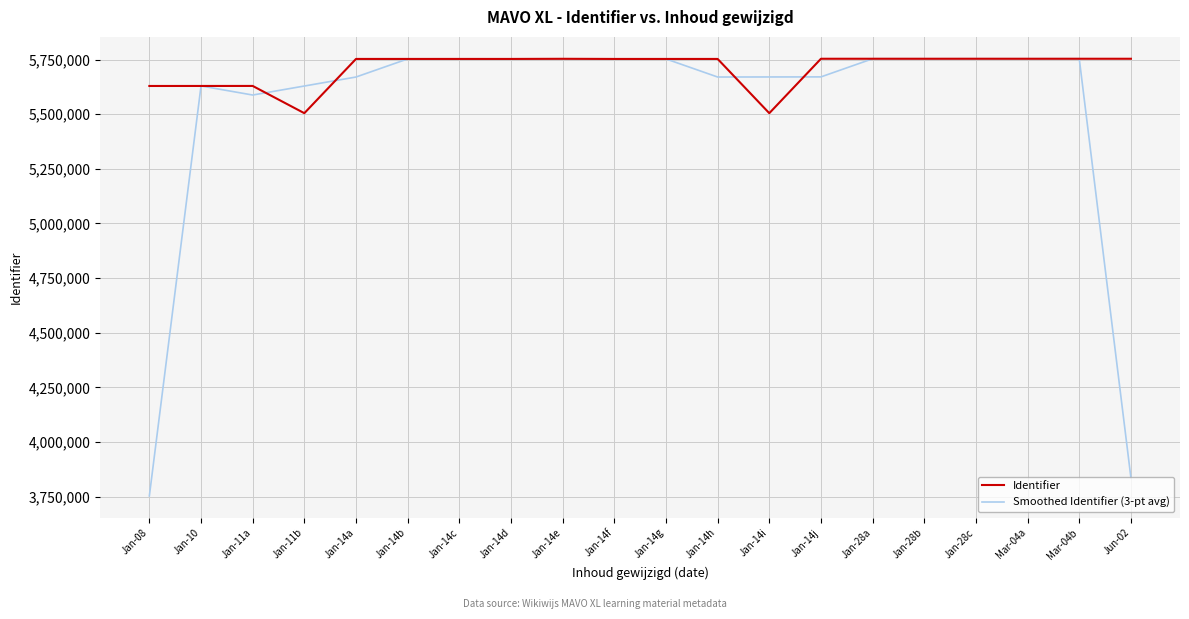

Which series changed the most between Jan-14c and Jan-14i?

Identifier